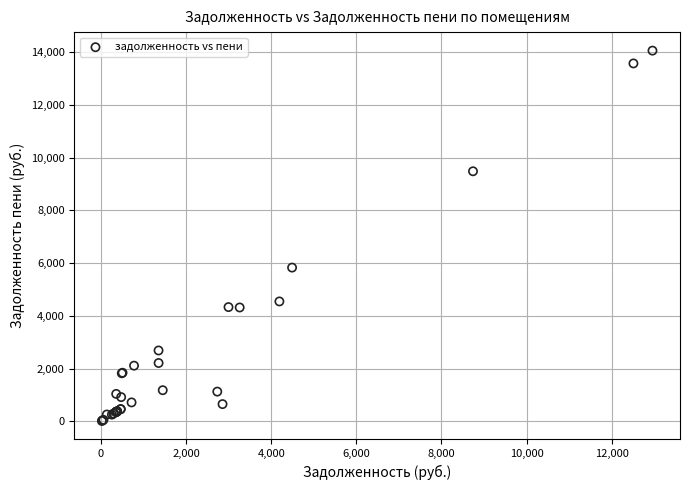

What Y value in the scatter plot is closest to 7033?

5827.8